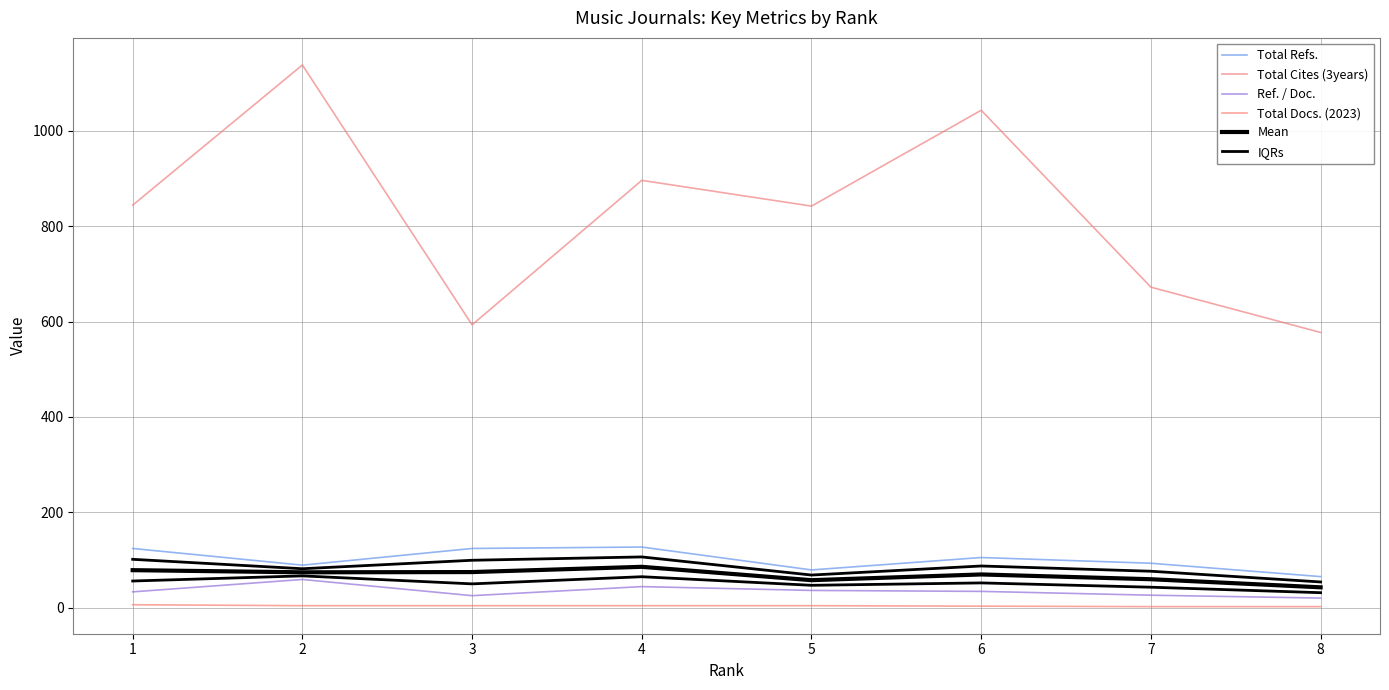

Reading right to left, transcribe all the data shown in this chart.

Total Refs.: 8=65.0	7=93.0	6=105.0	5=79.0	4=127.0	3=124.0	2=89.0	1=124.0
Total Cites (3years): 8=577.0	7=672.0	6=1043.0	5=842.0	4=896.0	3=593.0	2=1138.0	1=844.0
Ref. / Doc.: 8=20.0	7=26.0	6=34.0	5=36.0	4=44.0	3=25.0	2=59.0	1=33.0
Total Docs. (2023): 8=2.0	7=2.0	6=3.0	5=4.0	4=4.0	3=4.0	2=4.0	1=6.0
Mean: 8=42.5	7=59.5	6=69.5	5=57.5	4=85.5	3=74.5	2=74.0	1=78.5
IQRs: 8=31.2	7=42.8	6=51.8	5=46.8	4=64.8	3=49.8	2=66.5	1=55.8